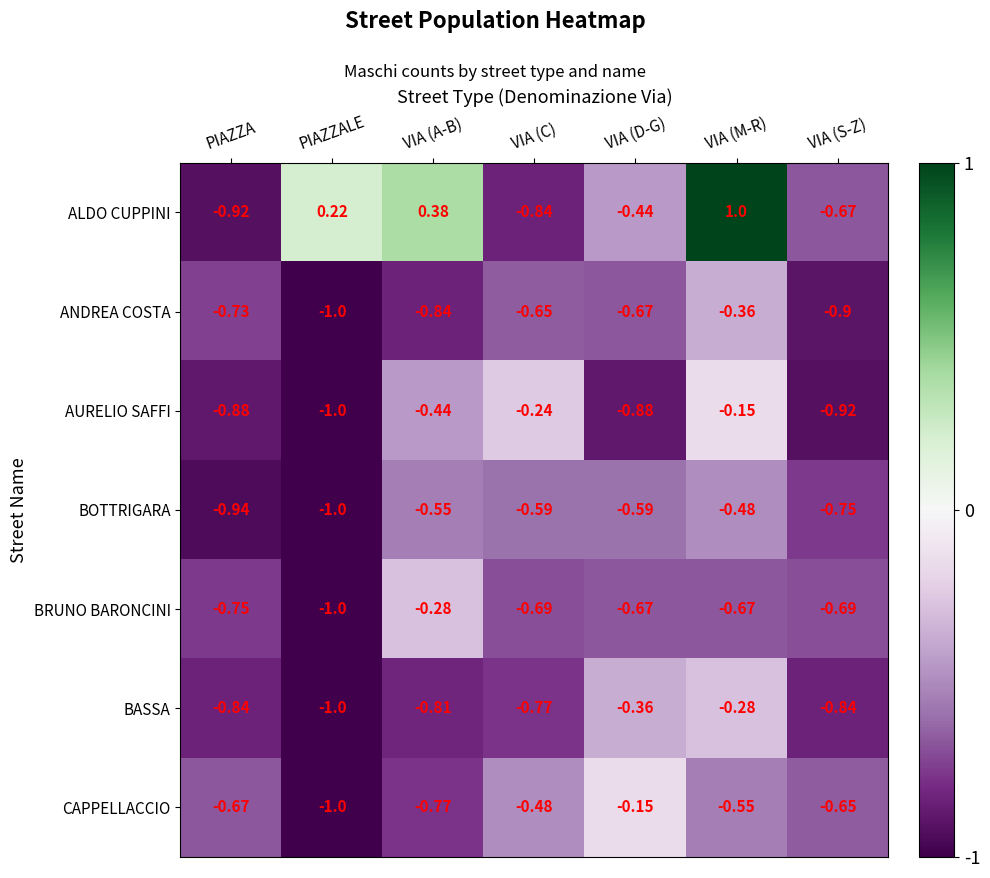

List the labels in order of ANDREA COSTA value, largest first.

VIA (M-R), VIA (C), VIA (D-G), PIAZZA, VIA (A-B), VIA (S-Z), PIAZZALE